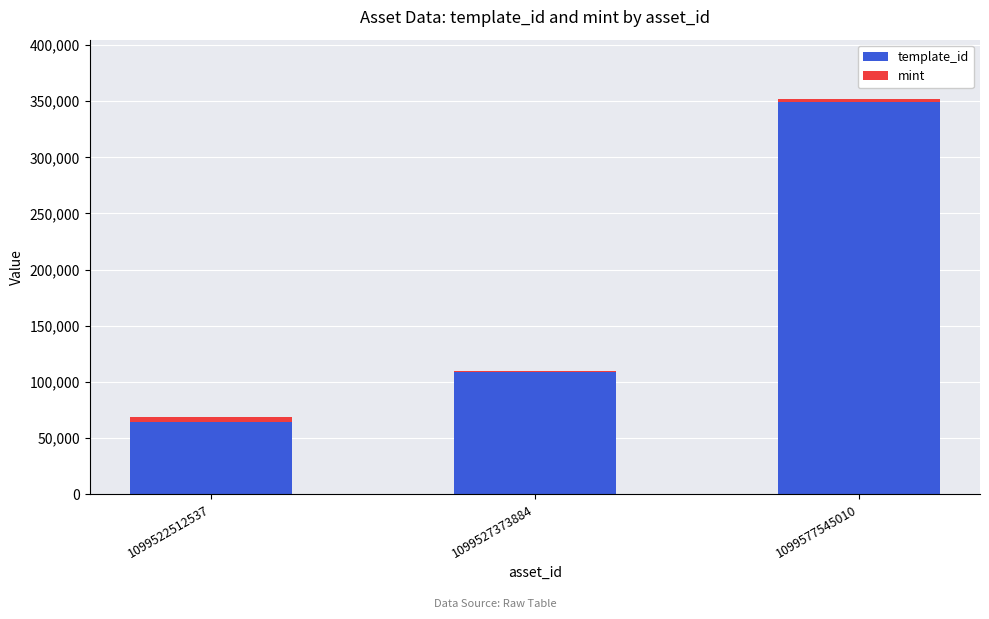

At which label does template_id reach its peak?

1099577545010